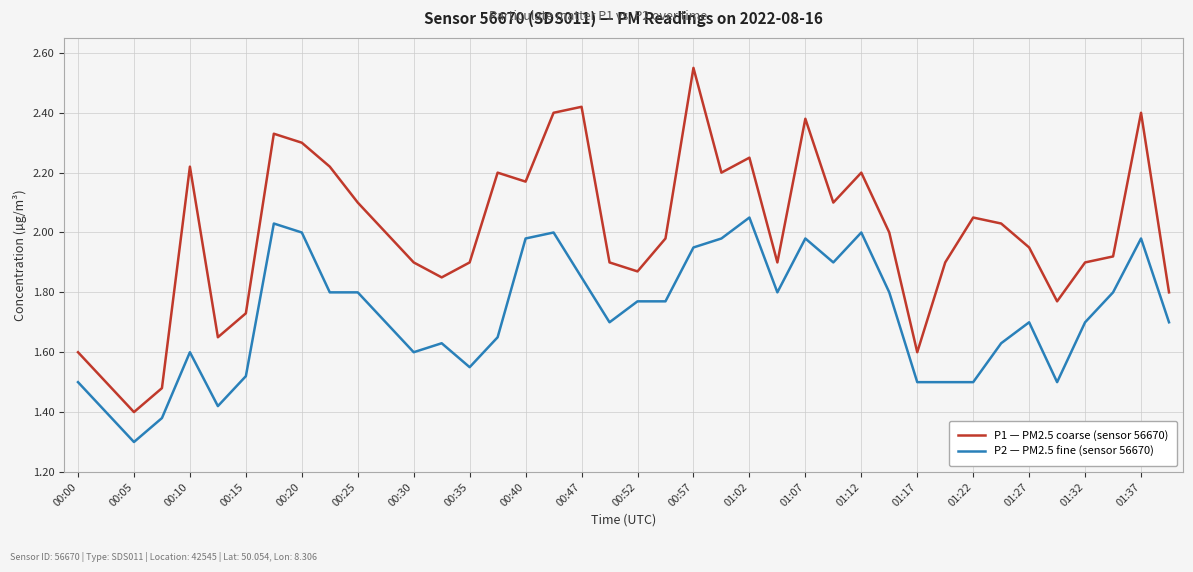

True or false: P2 — PM2.5 fine (sensor 56670) and P1 — PM2.5 coarse (sensor 56670) cross at least once.

False